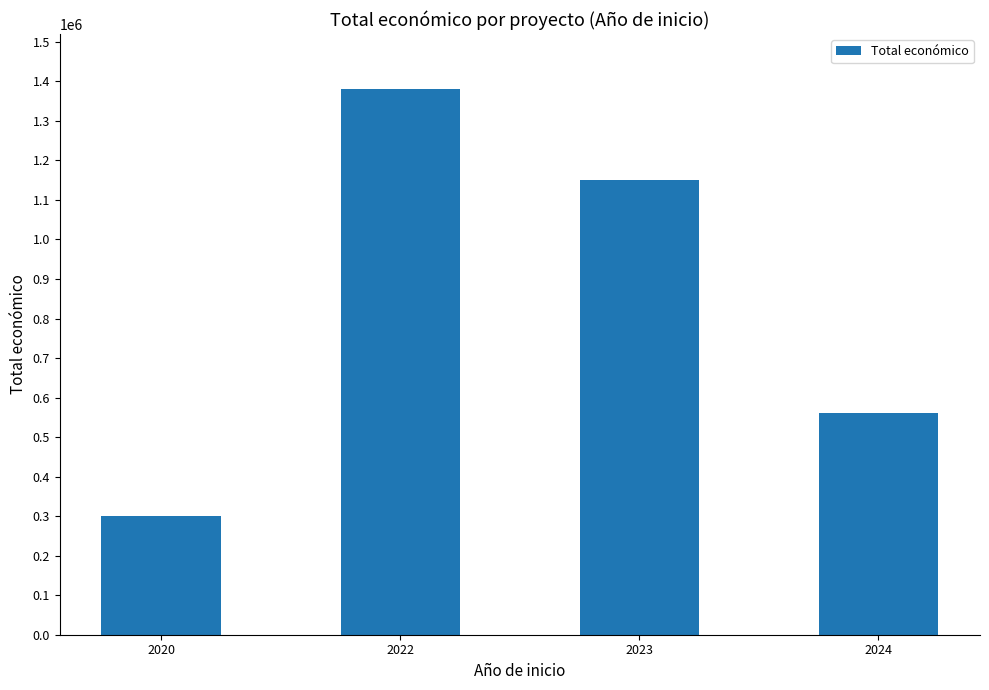

Reading left to right, transcribe all the data shown in this chart.

2020=299670	2022=1381731	2023=1149501	2024=560322